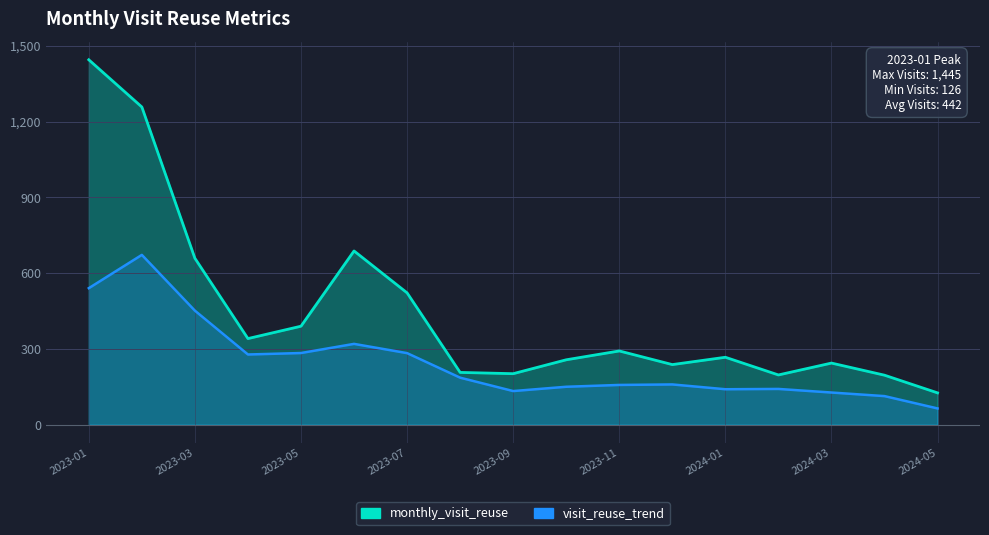

At which category does the chart reach its peak across all series?

2023-01